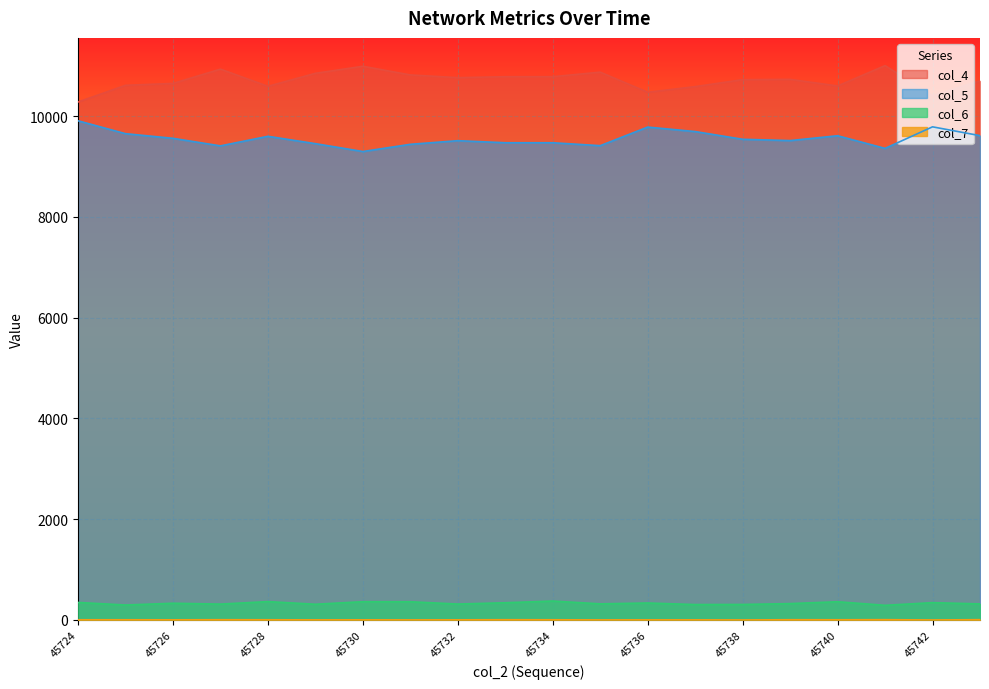

True or false: col_5 and col_7 intersect in this chart.

False